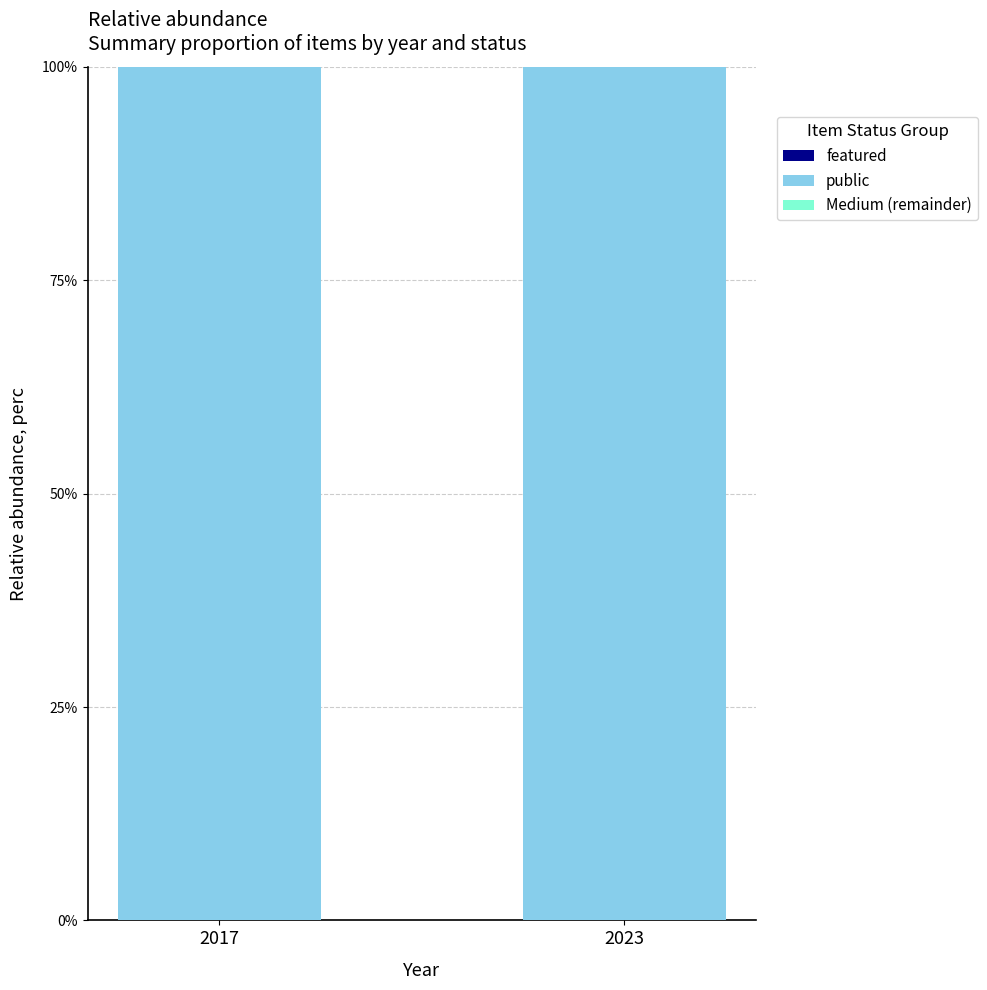

Which series has the largest total across all categories?

public